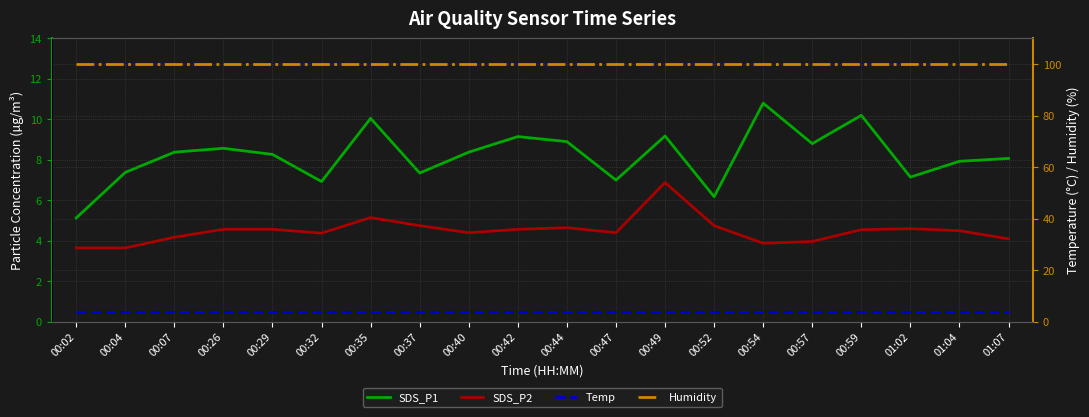

Reading left to right, list all the values displayed in this chart.

SDS_P1: 00:02=5.1	00:04=7.4	00:07=8.4	00:26=8.6	00:29=8.3	00:32=6.9	00:35=10.1	00:37=7.3	00:40=8.4	00:42=9.2	00:44=8.9	00:47=7.0	00:49=9.2	00:52=6.2	00:54=10.8	00:57=8.8	00:59=10.2	01:02=7.2	01:04=7.9	01:07=8.1
SDS_P2: 00:02=3.6	00:04=3.6	00:07=4.2	00:26=4.6	00:29=4.6	00:32=4.4	00:35=5.2	00:37=4.8	00:40=4.4	00:42=4.6	00:44=4.7	00:47=4.4	00:49=6.9	00:52=4.8	00:54=3.9	00:57=4.0	00:59=4.5	01:02=4.6	01:04=4.5	01:07=4.1
Temp: 00:02=3.9	00:04=3.9	00:07=3.9	00:26=3.9	00:29=3.9	00:32=3.9	00:35=3.9	00:37=3.9	00:40=3.9	00:42=3.9	00:44=3.9	00:47=3.9	00:49=3.9	00:52=3.9	00:54=3.9	00:57=3.9	00:59=3.9	01:02=3.9	01:04=3.9	01:07=3.9
Humidity: 00:02=99.9	00:04=99.9	00:07=99.9	00:26=99.9	00:29=99.9	00:32=99.9	00:35=99.9	00:37=99.9	00:40=99.9	00:42=99.9	00:44=99.9	00:47=99.9	00:49=99.9	00:52=99.9	00:54=99.9	00:57=99.9	00:59=99.9	01:02=99.9	01:04=99.9	01:07=99.9